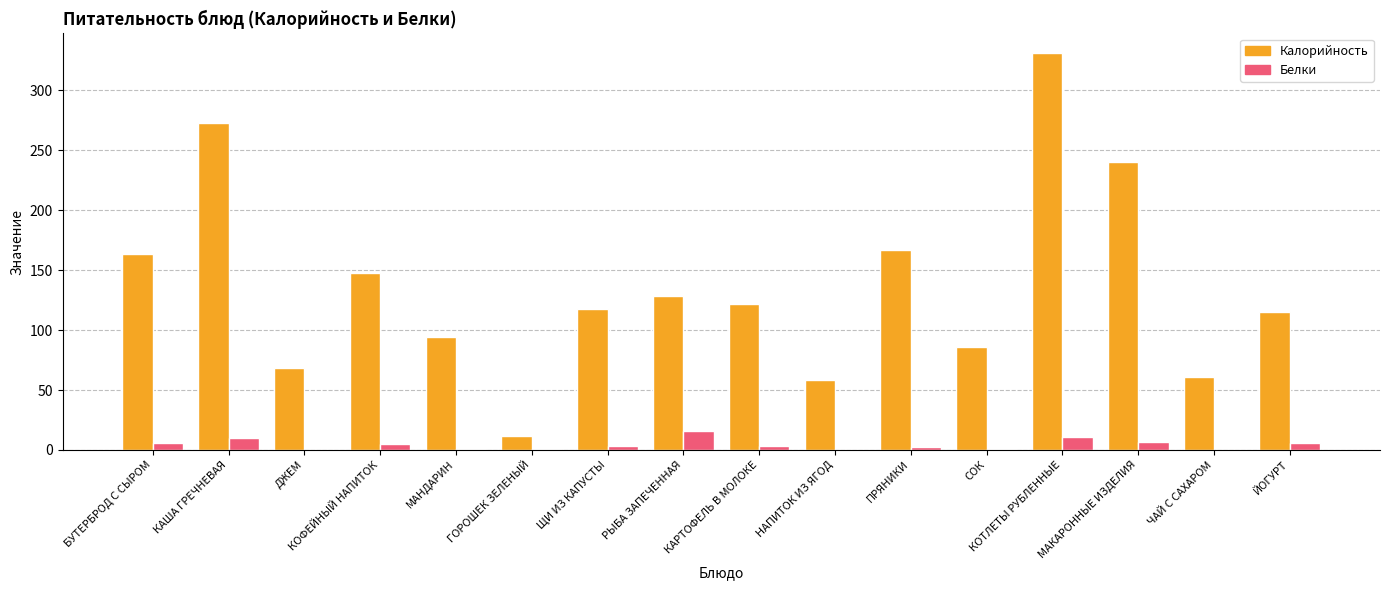

The value of Калорийность at СОК is 86.0. True or false?

True